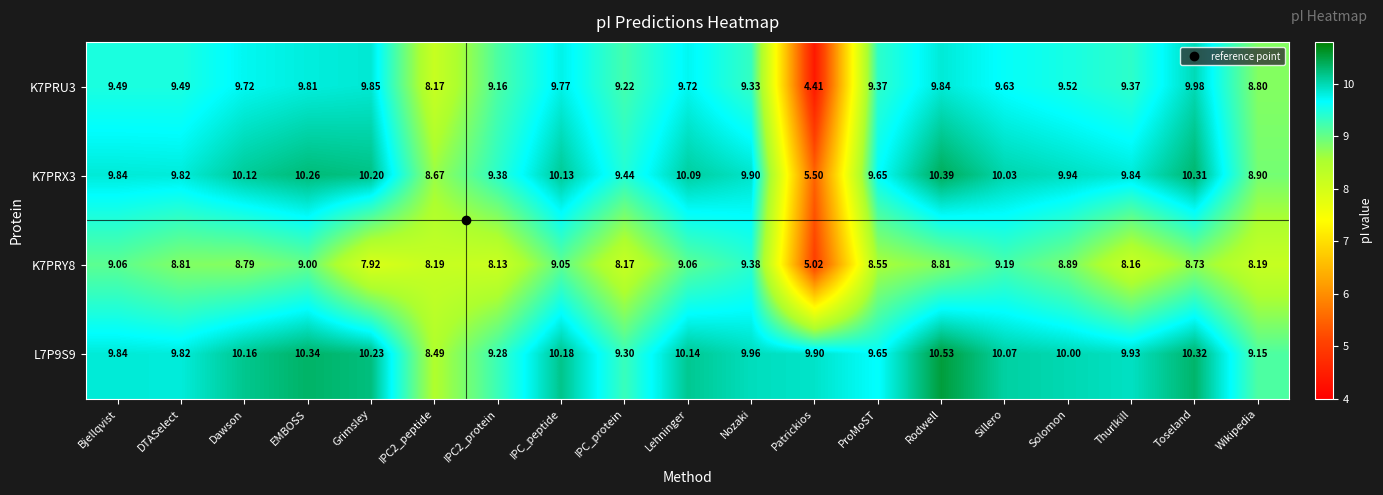

Where is L7P9S9 nearest to the value 9?

Wikipedia